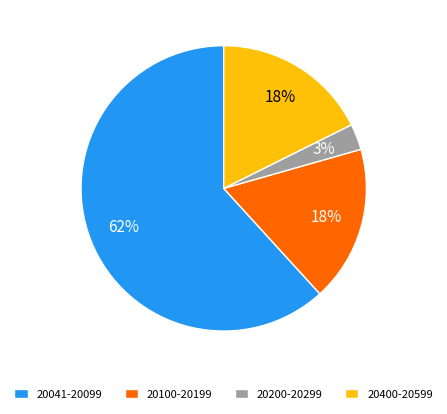

Does any single category account for the majority?

Yes